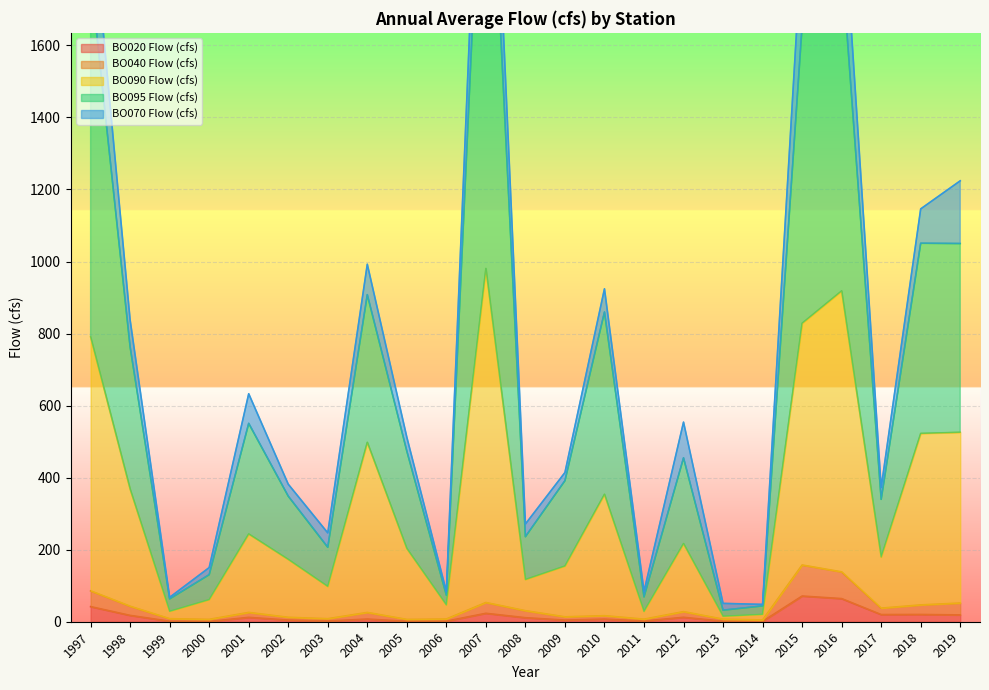

True or false: BO095 Flow (cfs) and BO020 Flow (cfs) cross at least once.

False